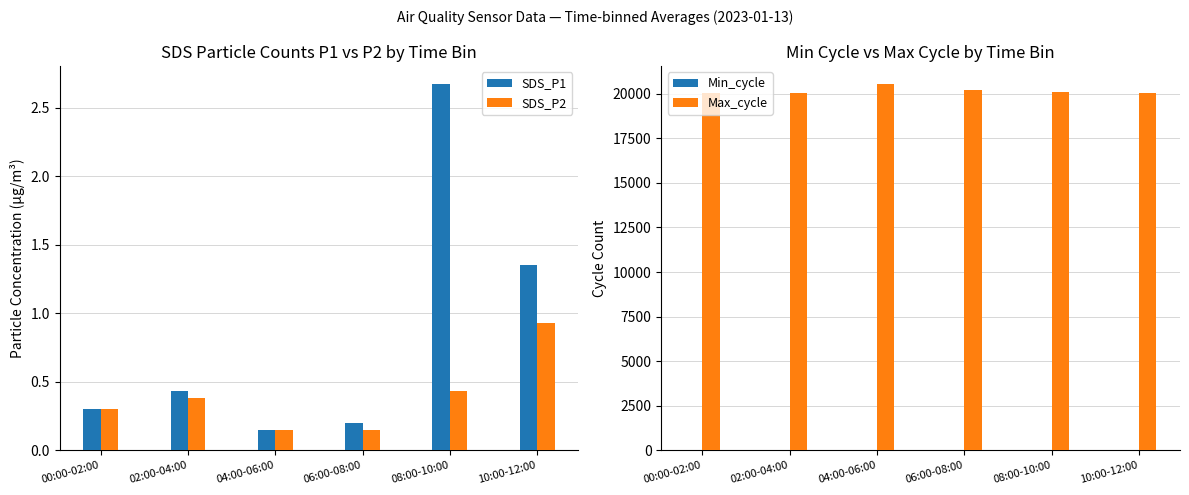

At which label does SDS_P2 reach its peak?

10:00-12:00